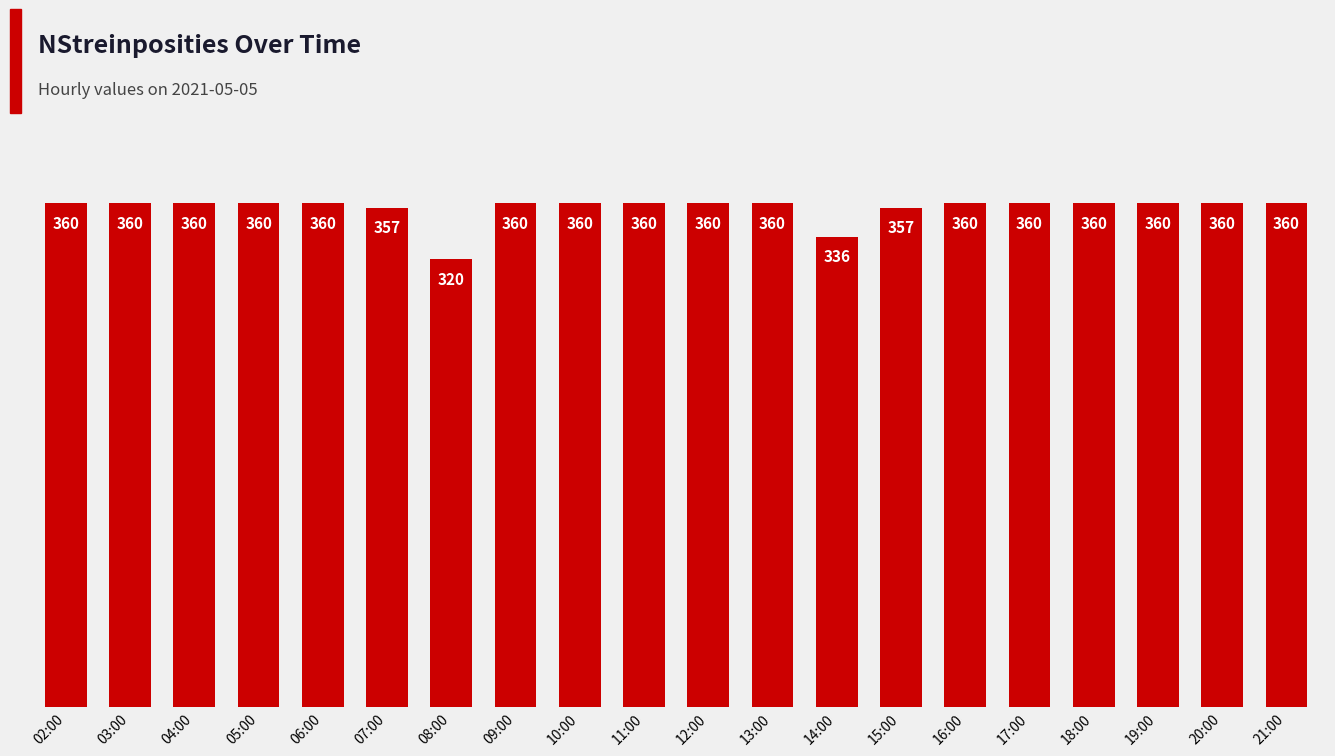

Does the chart contain stacked bars?

No